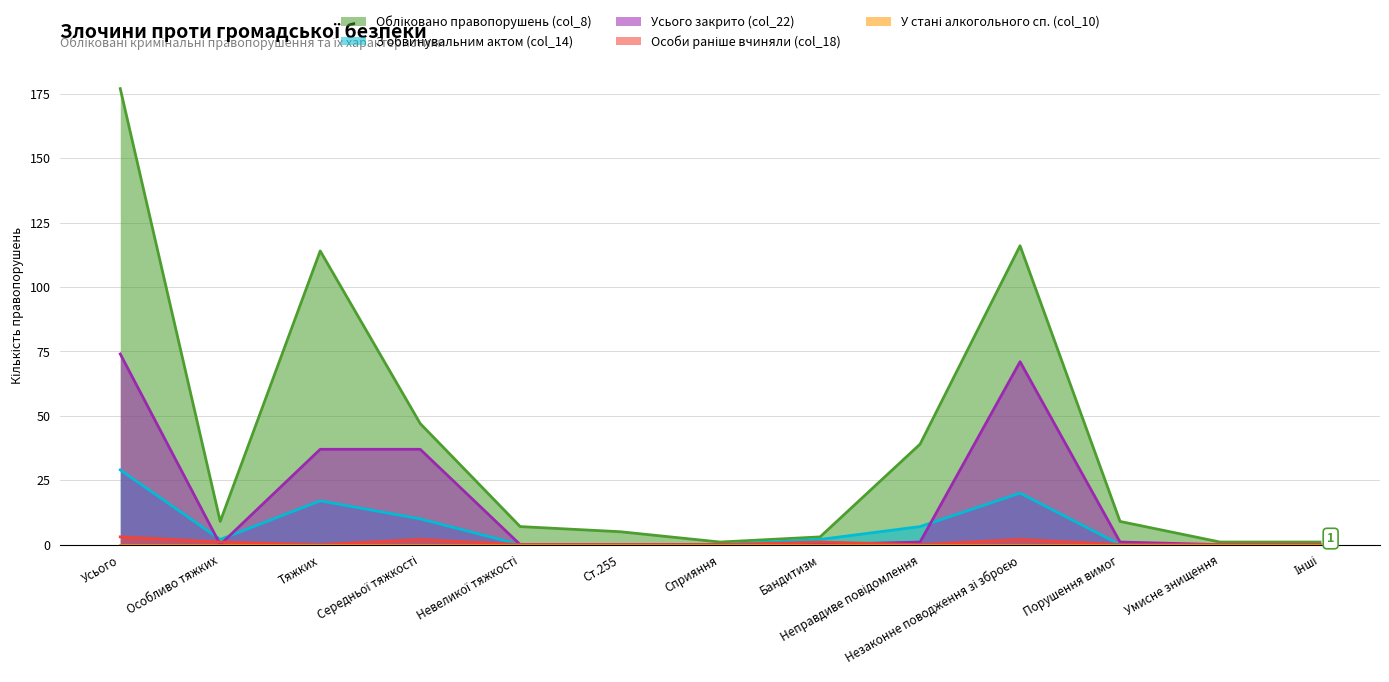

In Усього закрито (col_22), how many points are lower than both neighbors (excluding endpoints)?

1